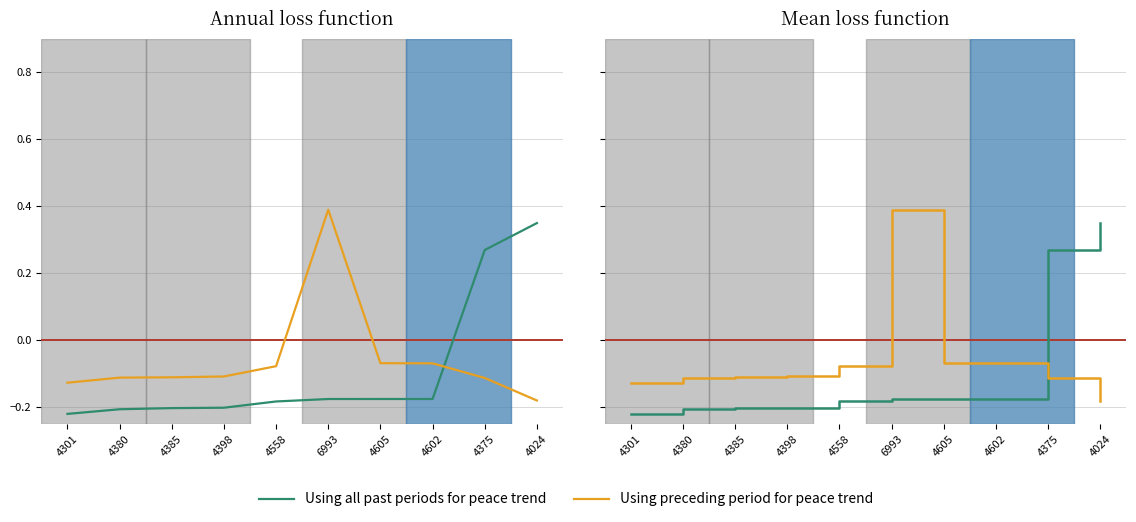

What is the total value across all series at 4602?

-0.2